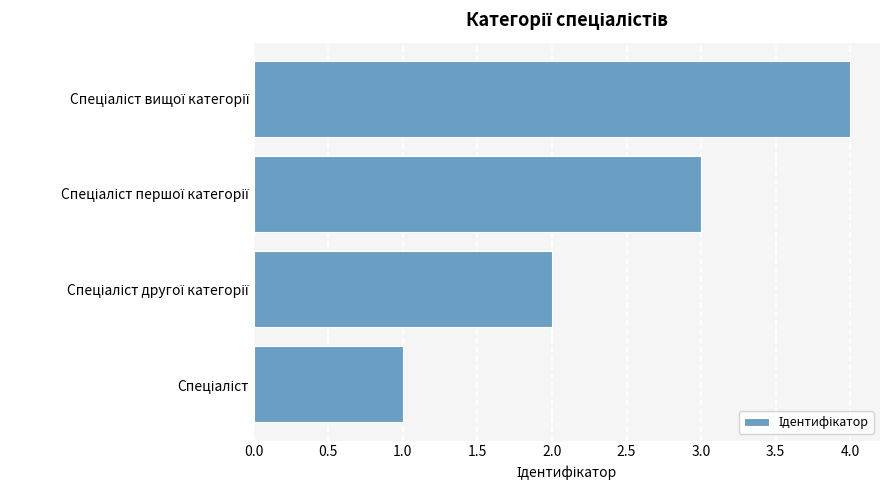

What is the maximum value shown in the chart?

4